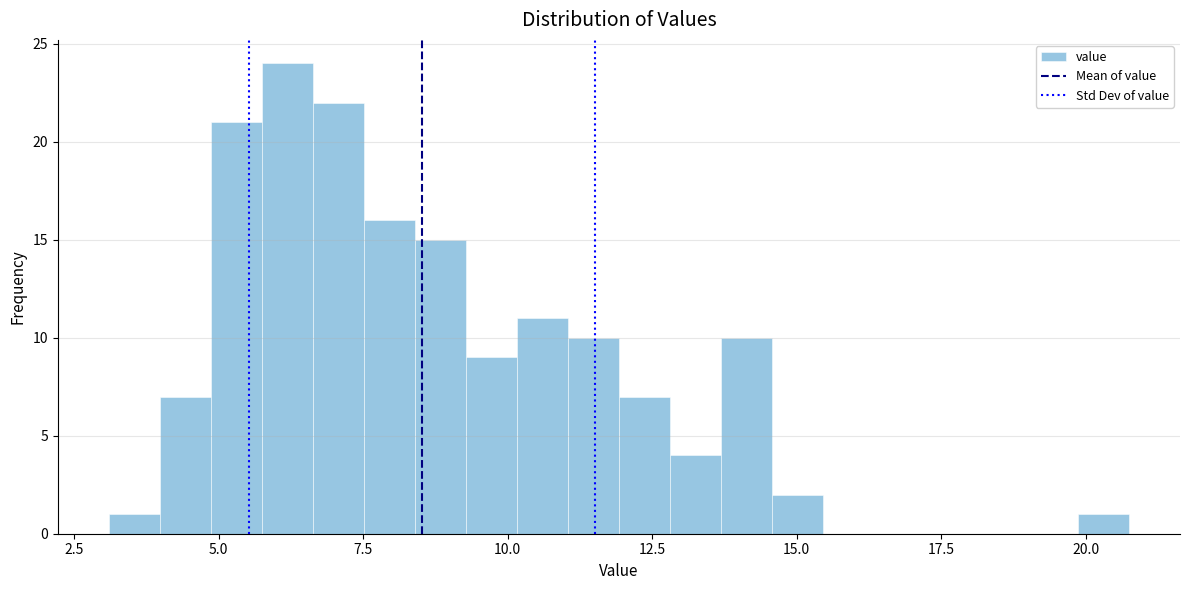

Around what value on the x-axis is the tallest bar? Give the approximate position of its centre, as read against the axis.

6.0